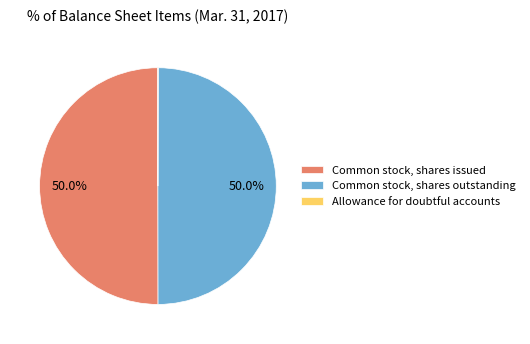

What portion of the pie excludes Common stock, shares issued?

50.0%